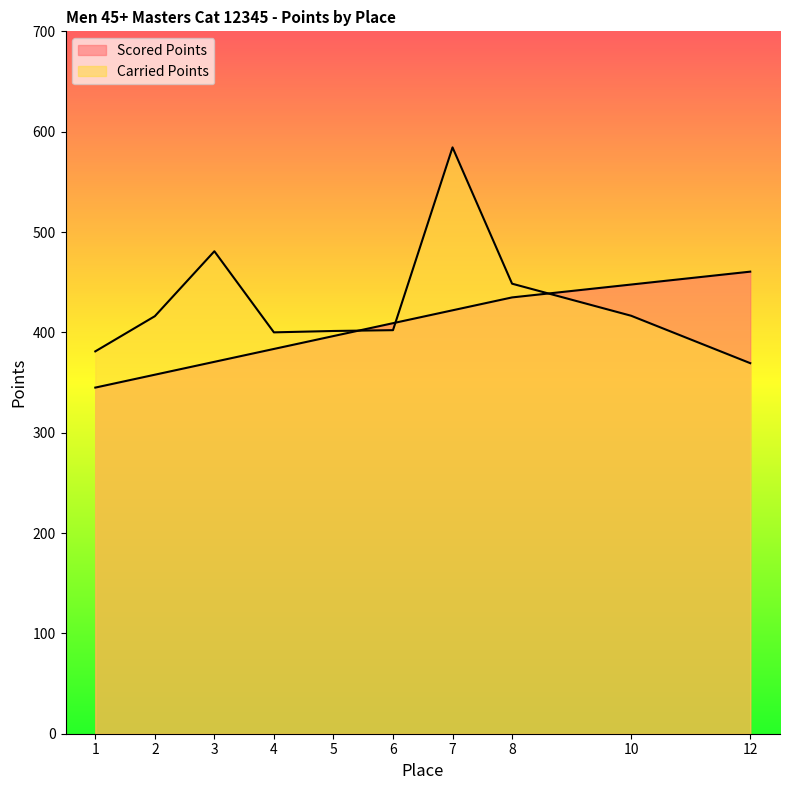

Is it true that Carried Points equals 416.5 at 10?

True